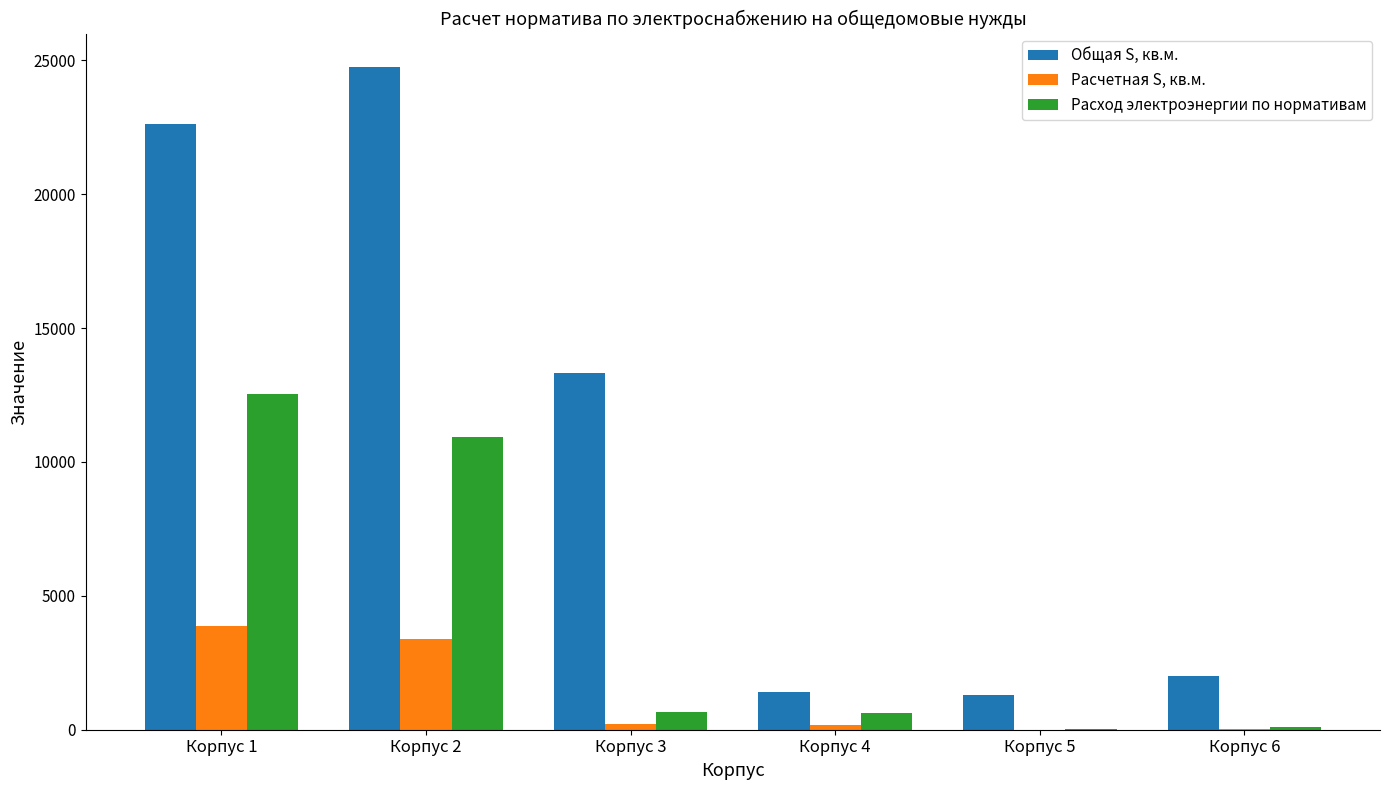

Does the chart contain stacked bars?

No